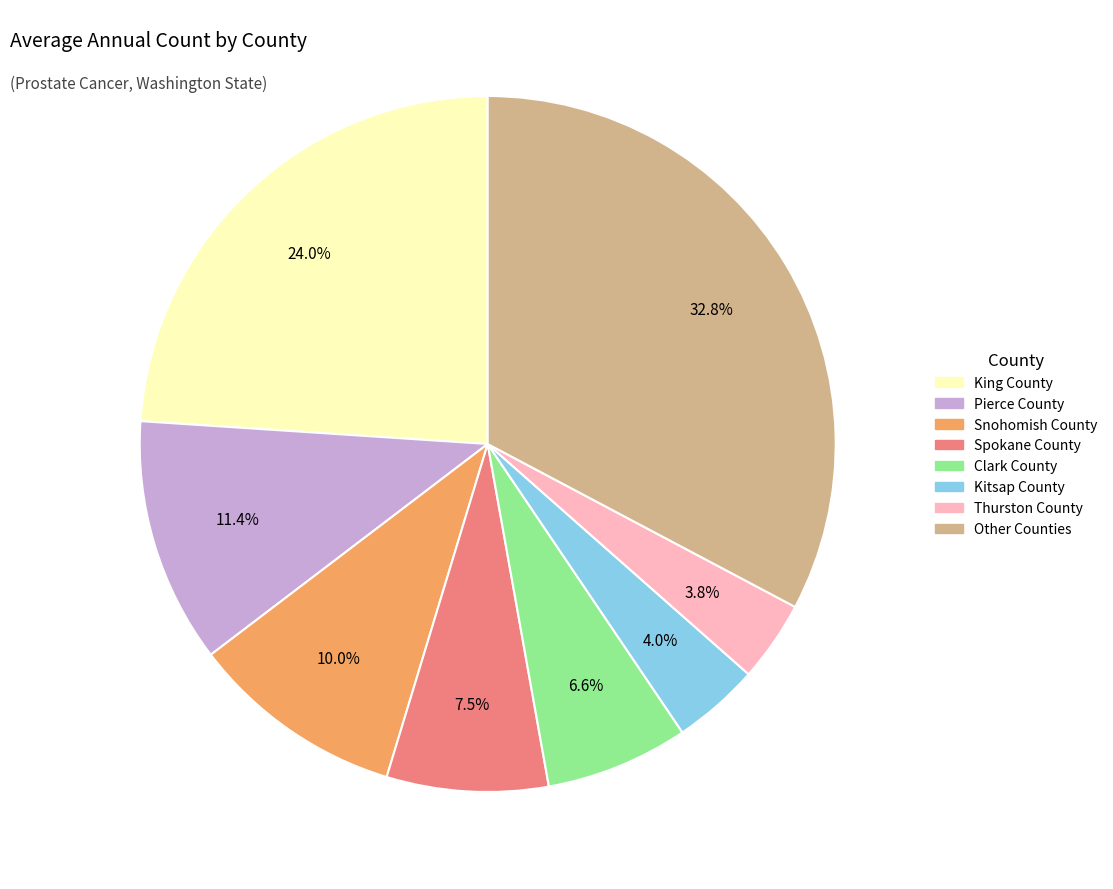

To the nearest percent, what is the difference between the largest and smallest slice percentages?

29%